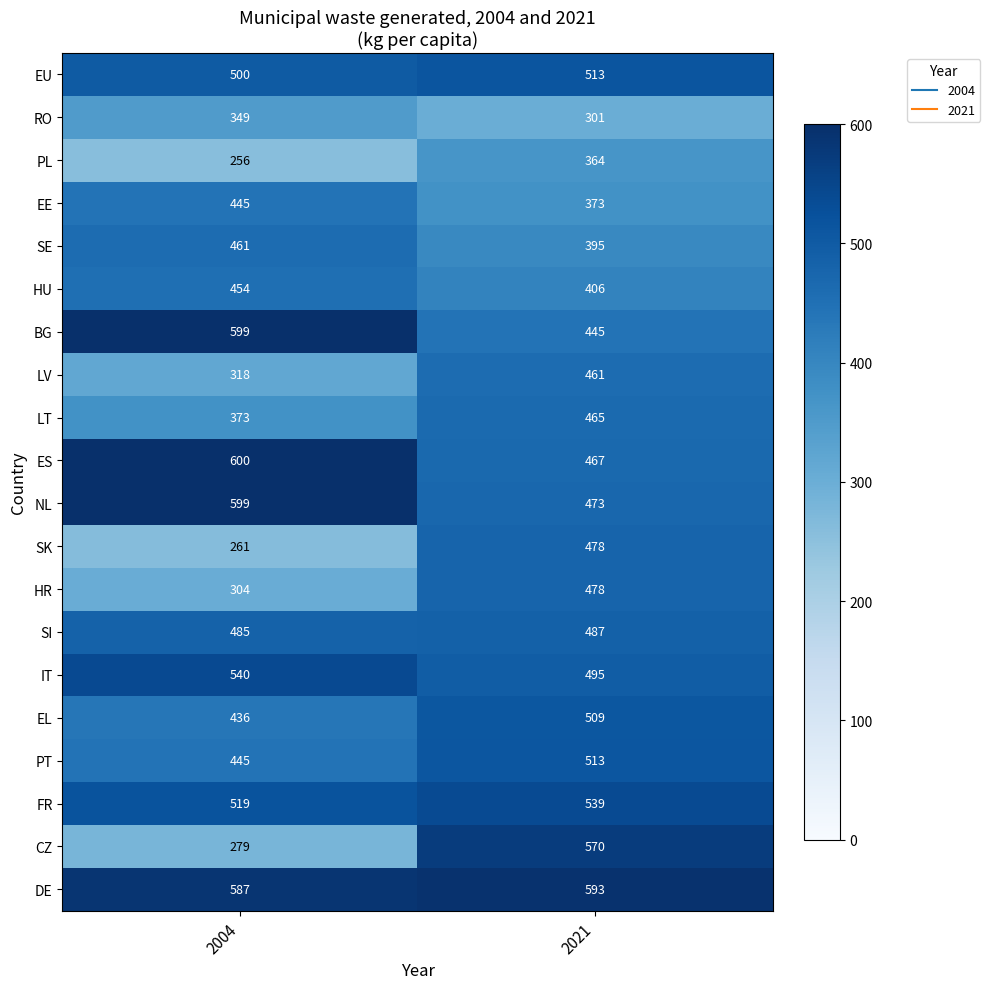

At which label does IT reach its peak?

2004